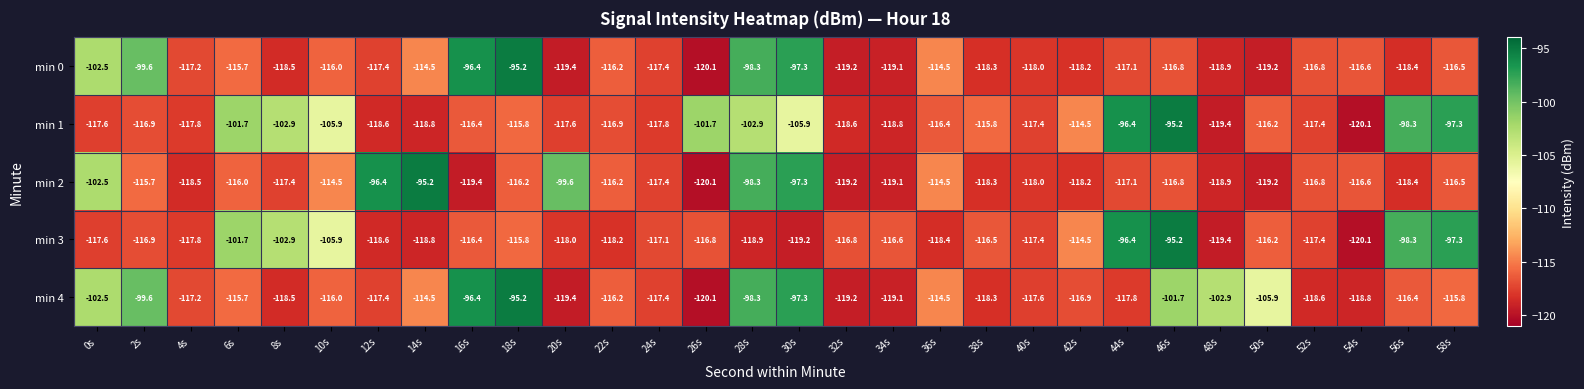

What is the difference between the maximum and minimum values in the min 1 series?

24.9